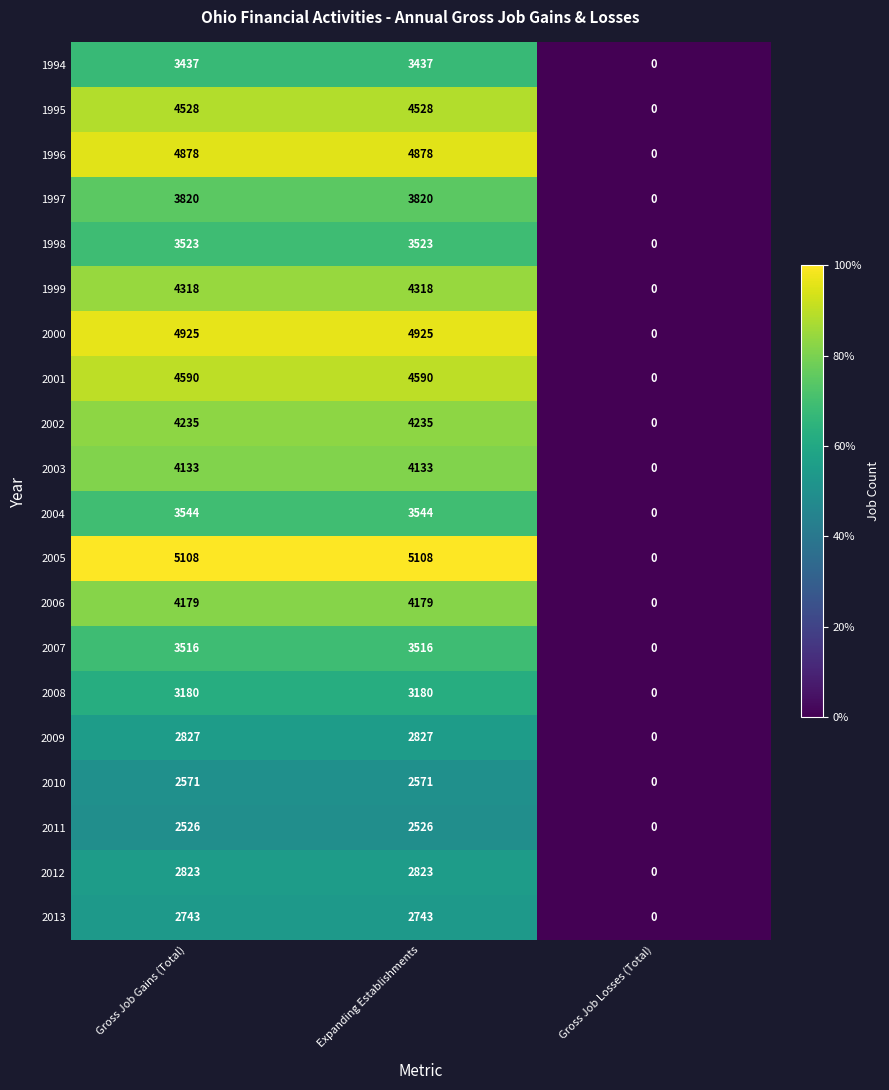

Count the 2001 values in the range 0 to 4590.

3